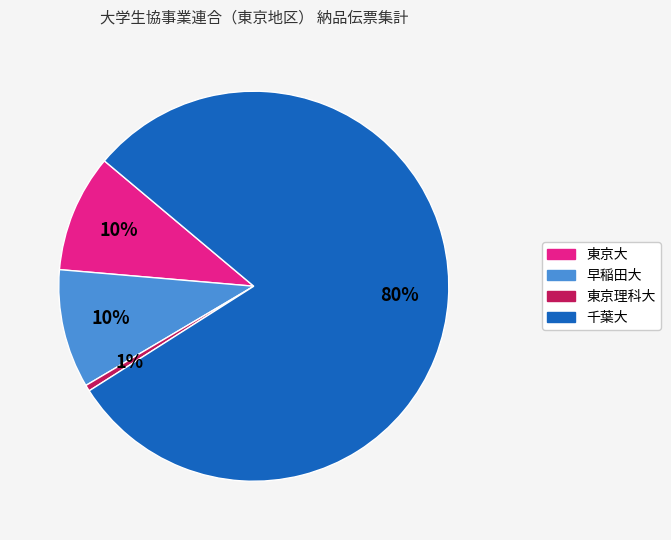

How many segments does this pie chart have?

4